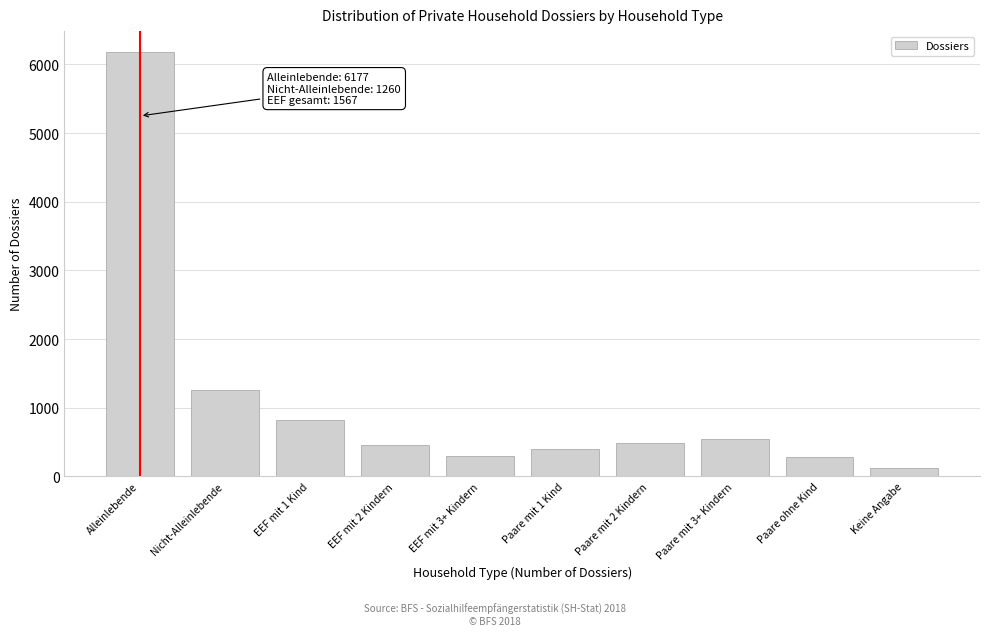

Which category has the highest value across all series?

Alleinlebende